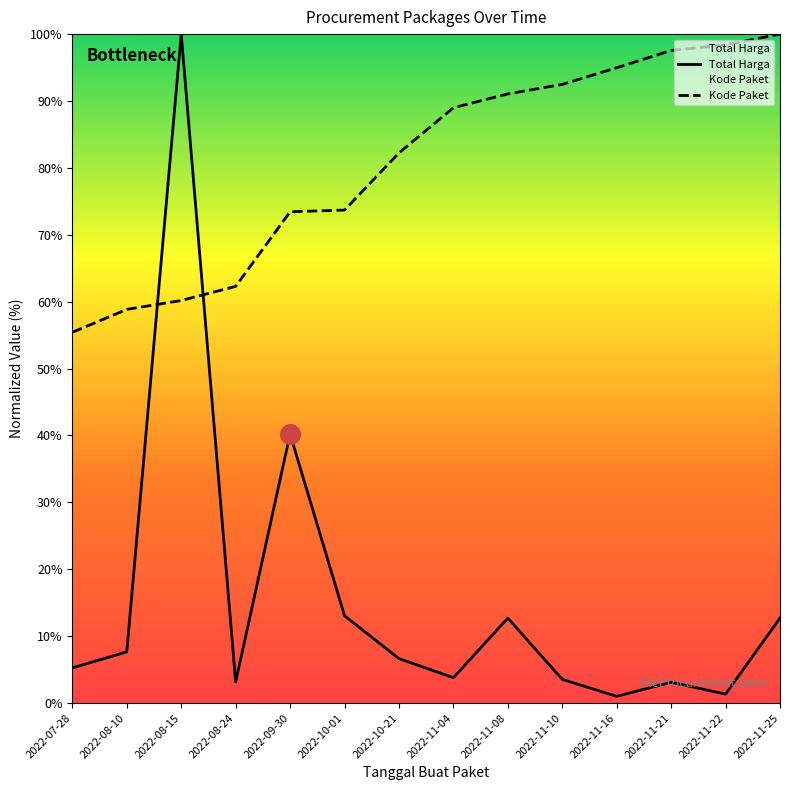

Which series has the largest total across all categories?

Kode Paket